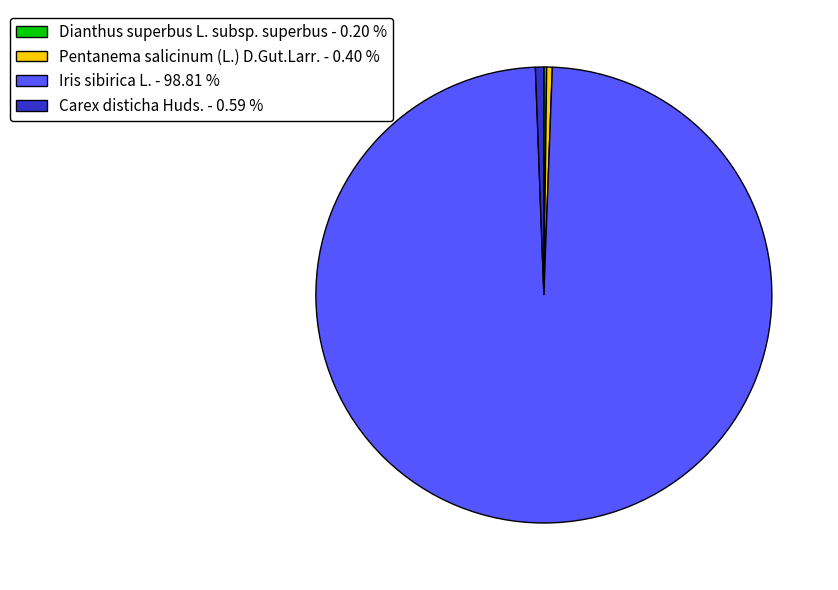

What is the largest slice in the pie chart?

Iris sibirica L.